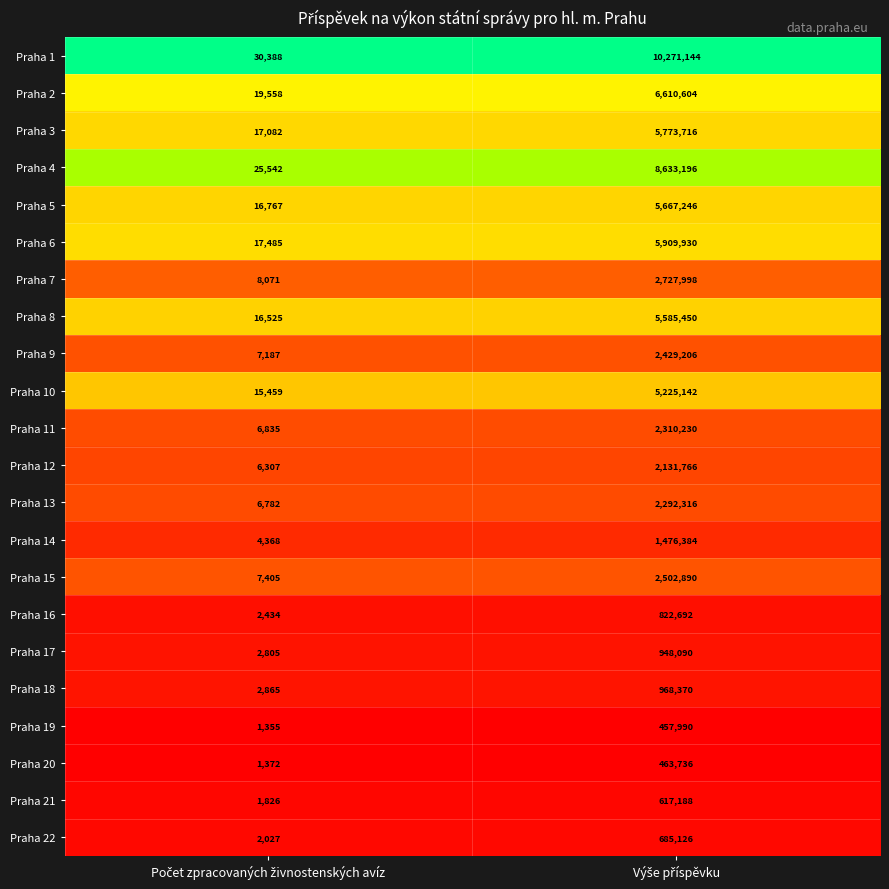

Which series has the largest total across all categories?

Praha 1